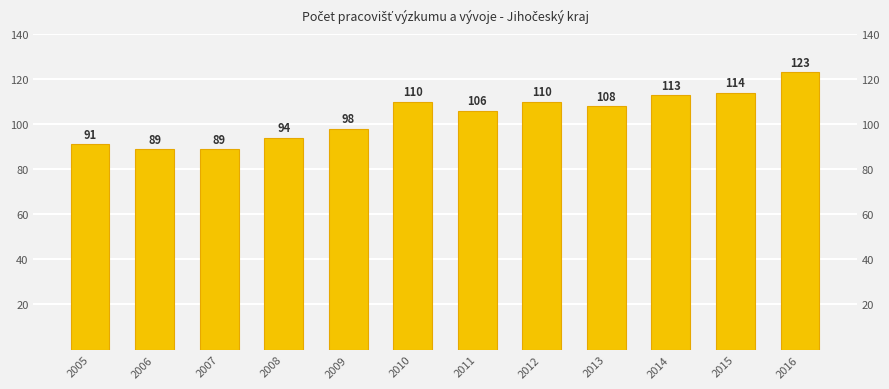

How many bars are there in total?

12